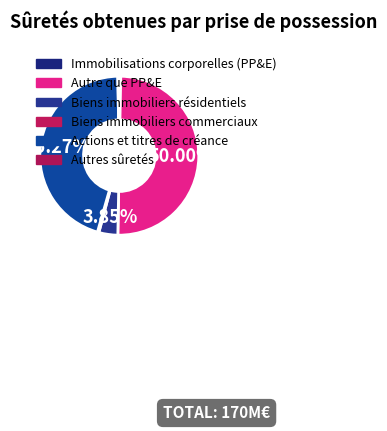

How many segments does this pie chart have?

6